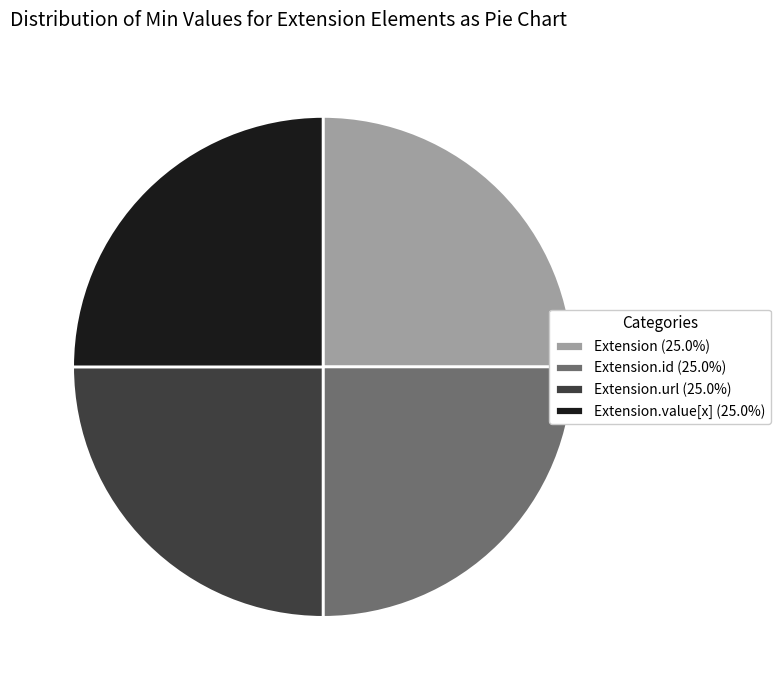

Does any single category account for the majority?

No